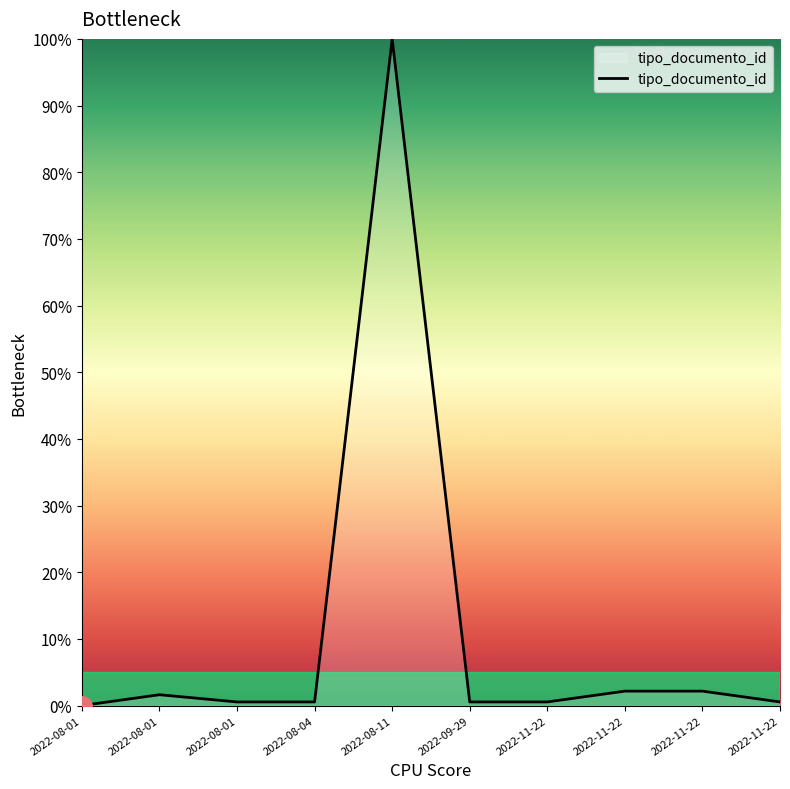

Where is the data nearest to the value 50?

2022-11-22